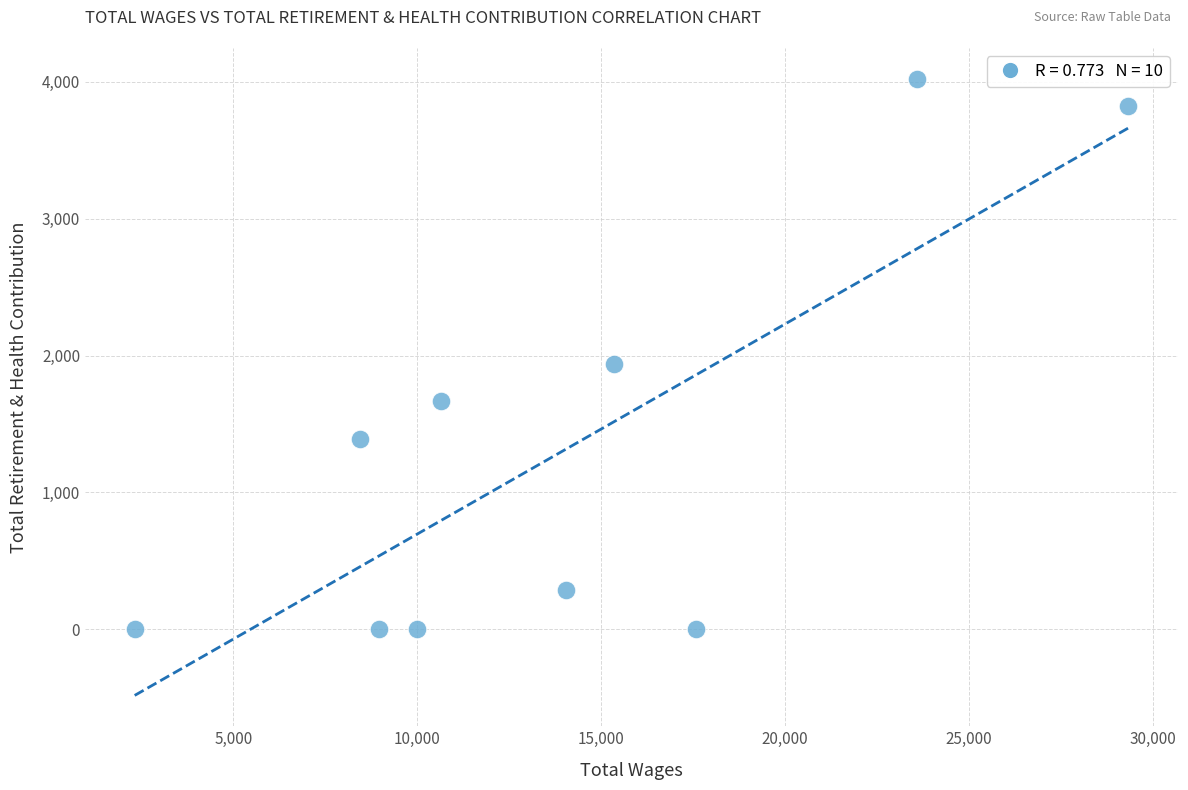

What is the range of Y values (max minus min)?

4021